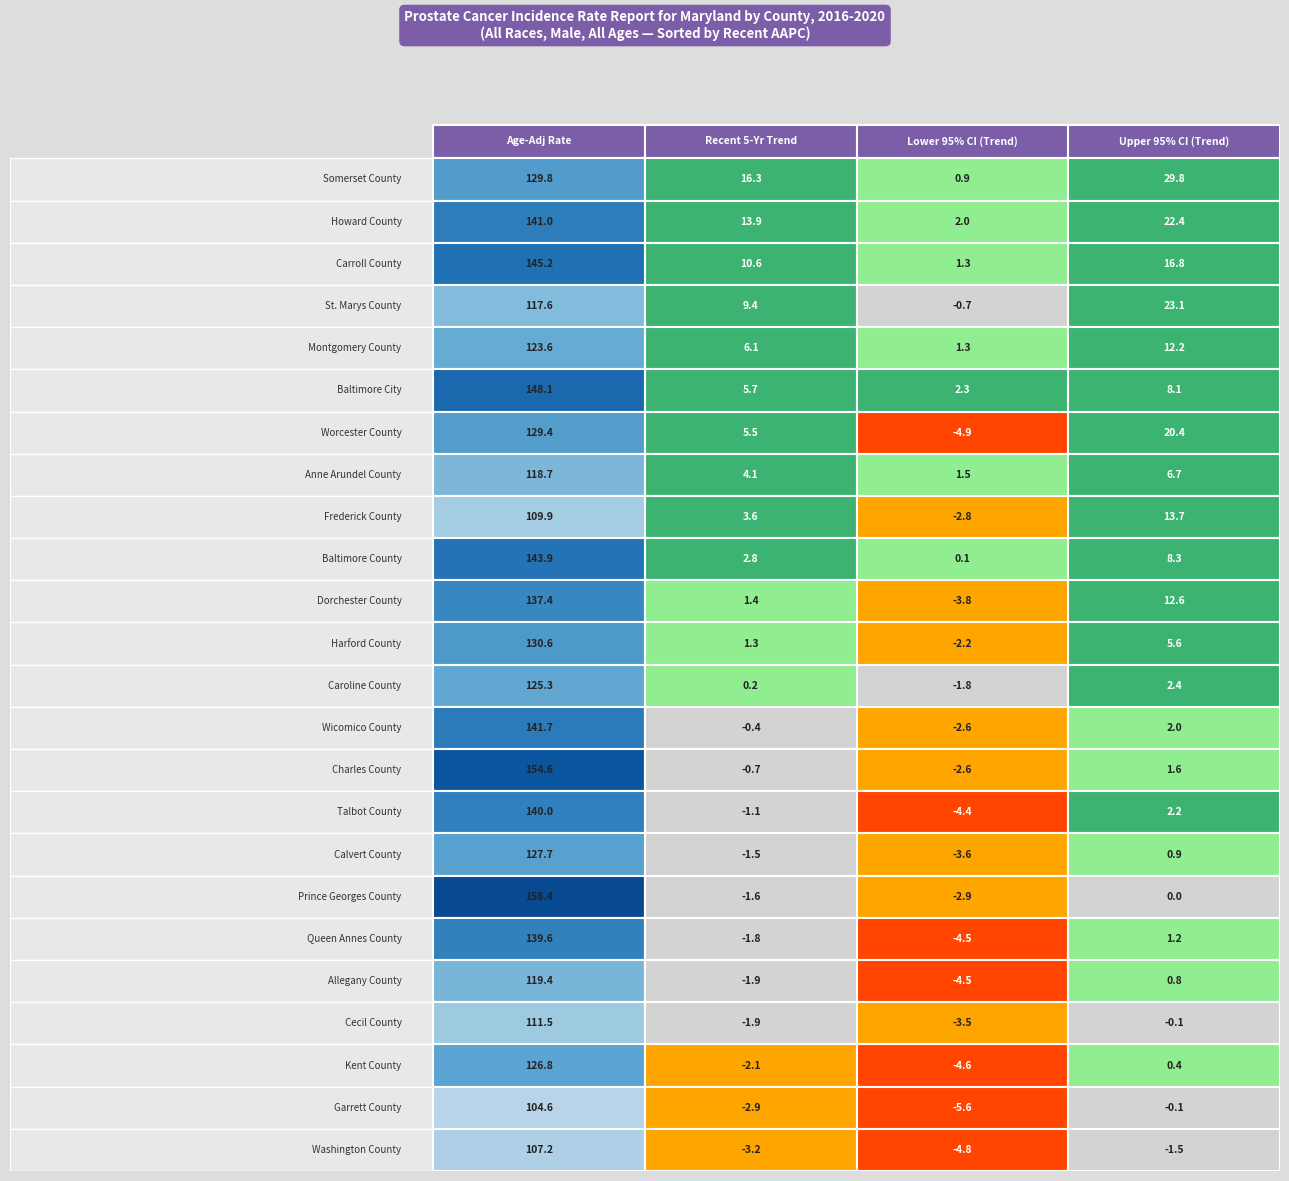

Is the value of Somerset County at 0 greater than the value of Washington County at 2?

Yes